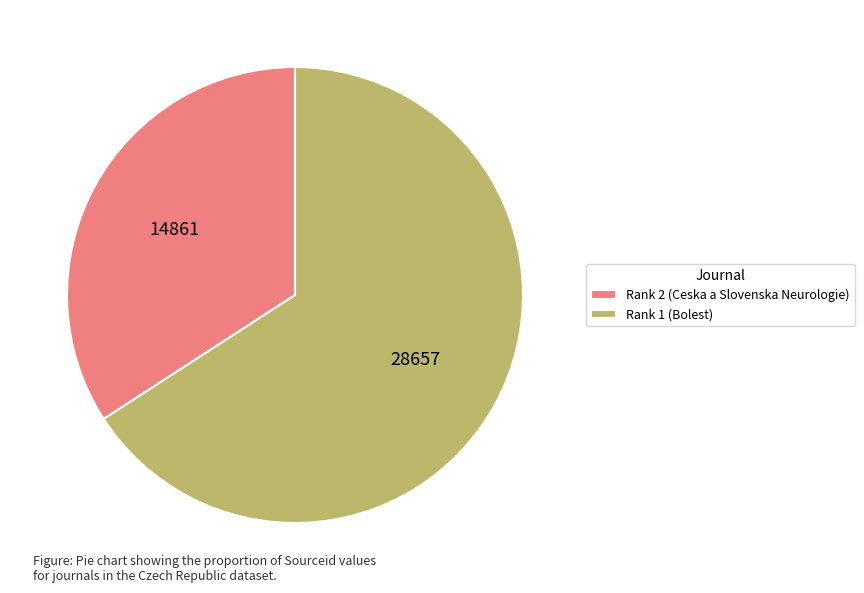

Approximately how many times larger is the value at Rank 1 (Bolest) compared to Rank 2 (Ceska a Slovenska Neurologie)?

1.9